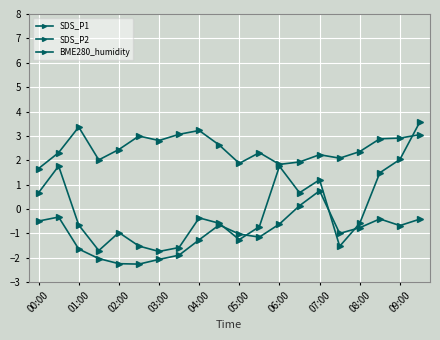

How many values in SDS_P2 are above zero?

2